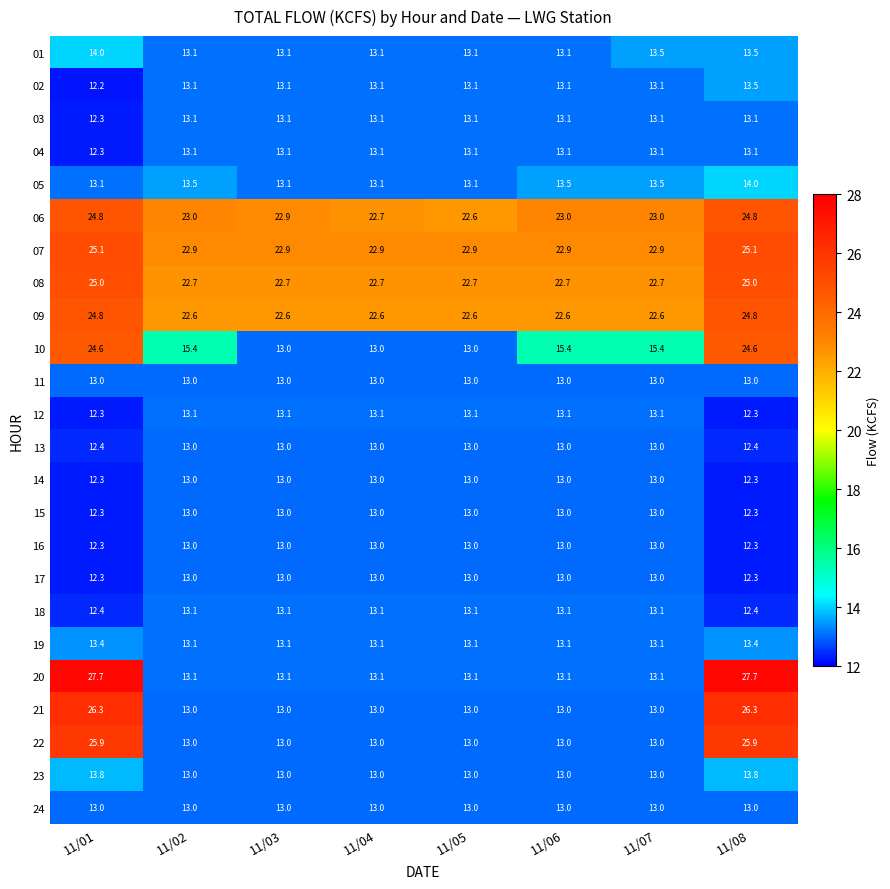

What is the total value across all series at 11/02?

354.9